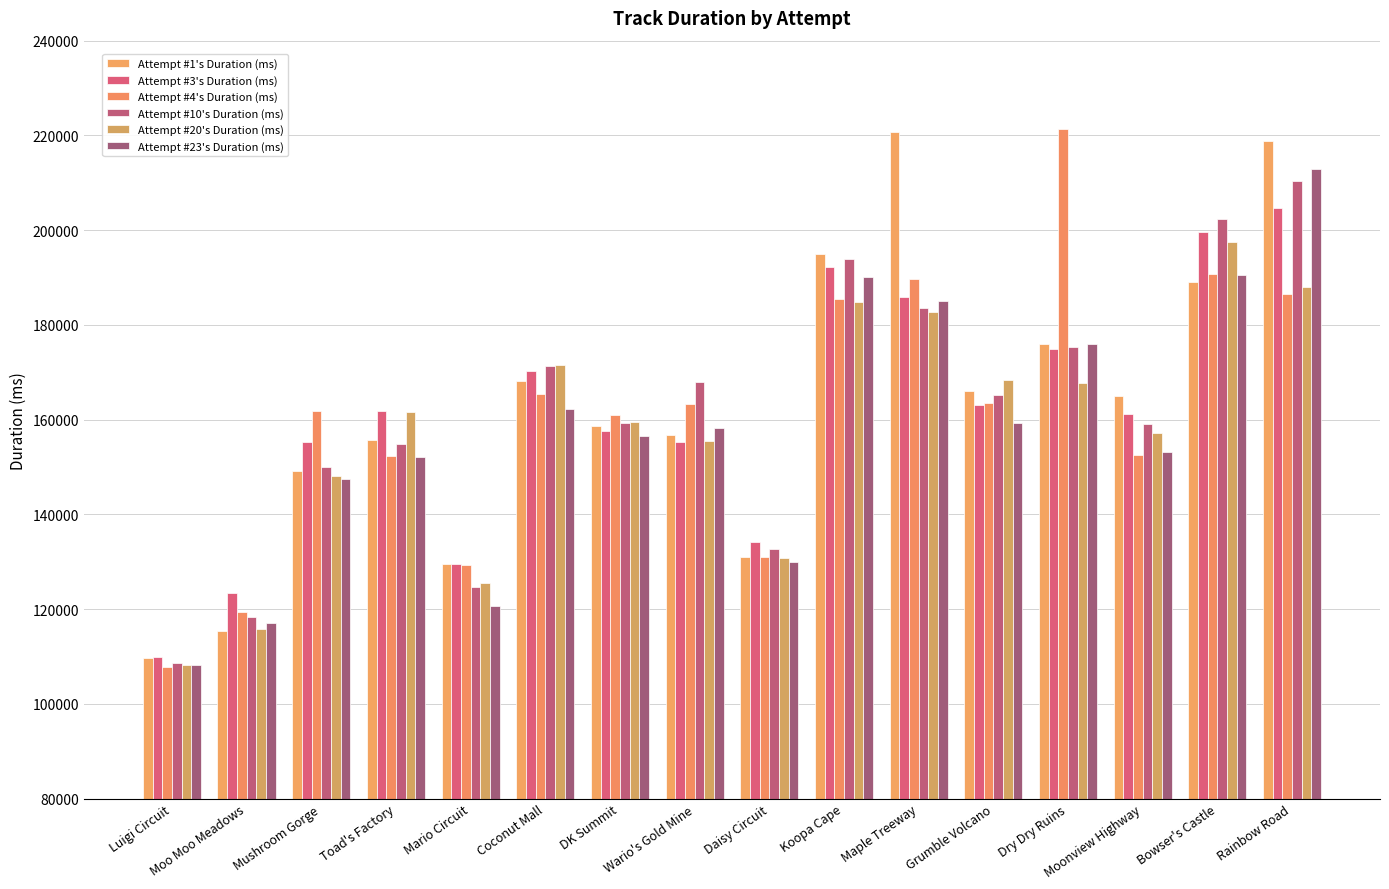

Which series has the widest spread of values?

Attempt #4's Duration (ms)